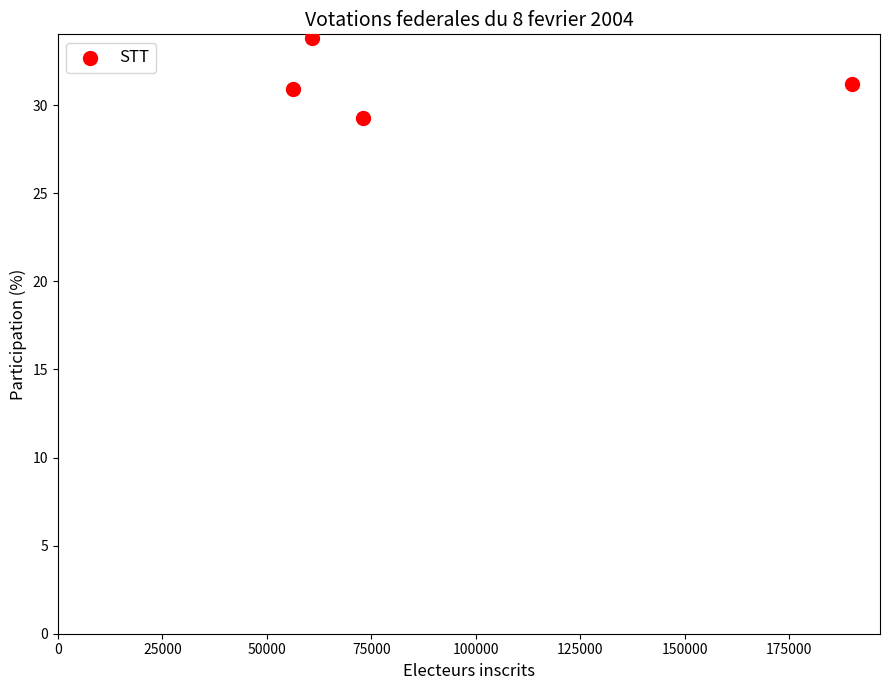

What is the range of X values (max minus min)?

133808.0